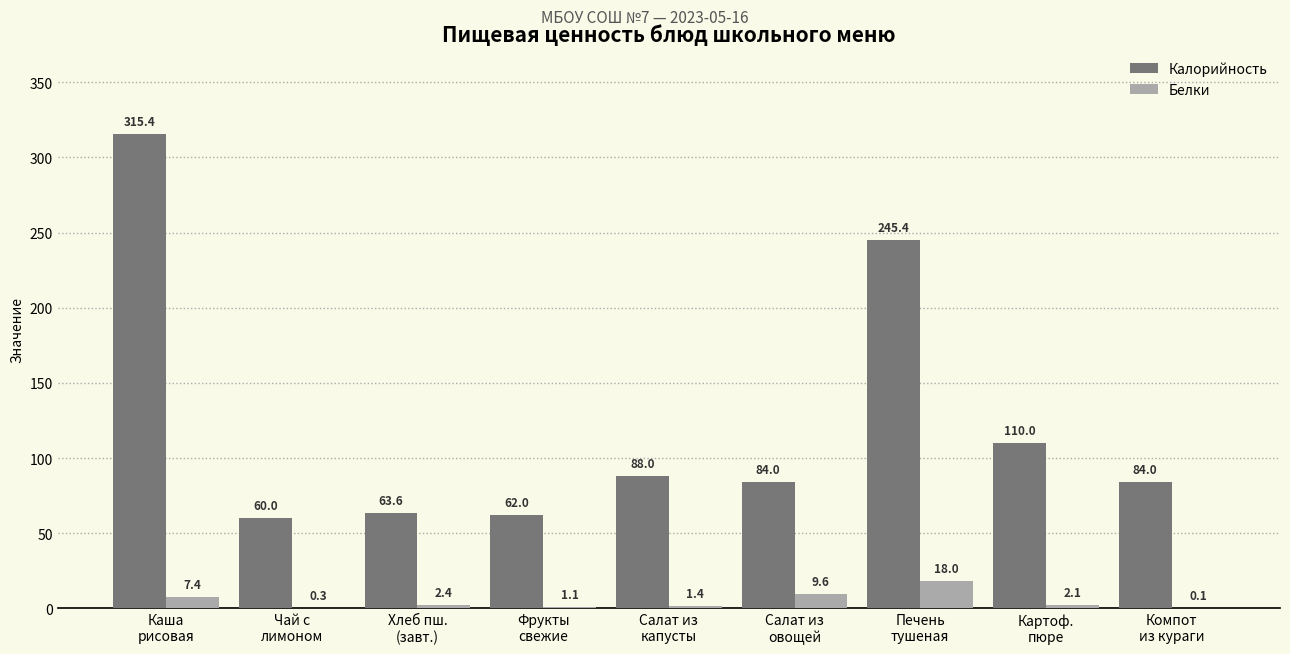

At which category is the sum across all series the highest?

Каша
рисовая